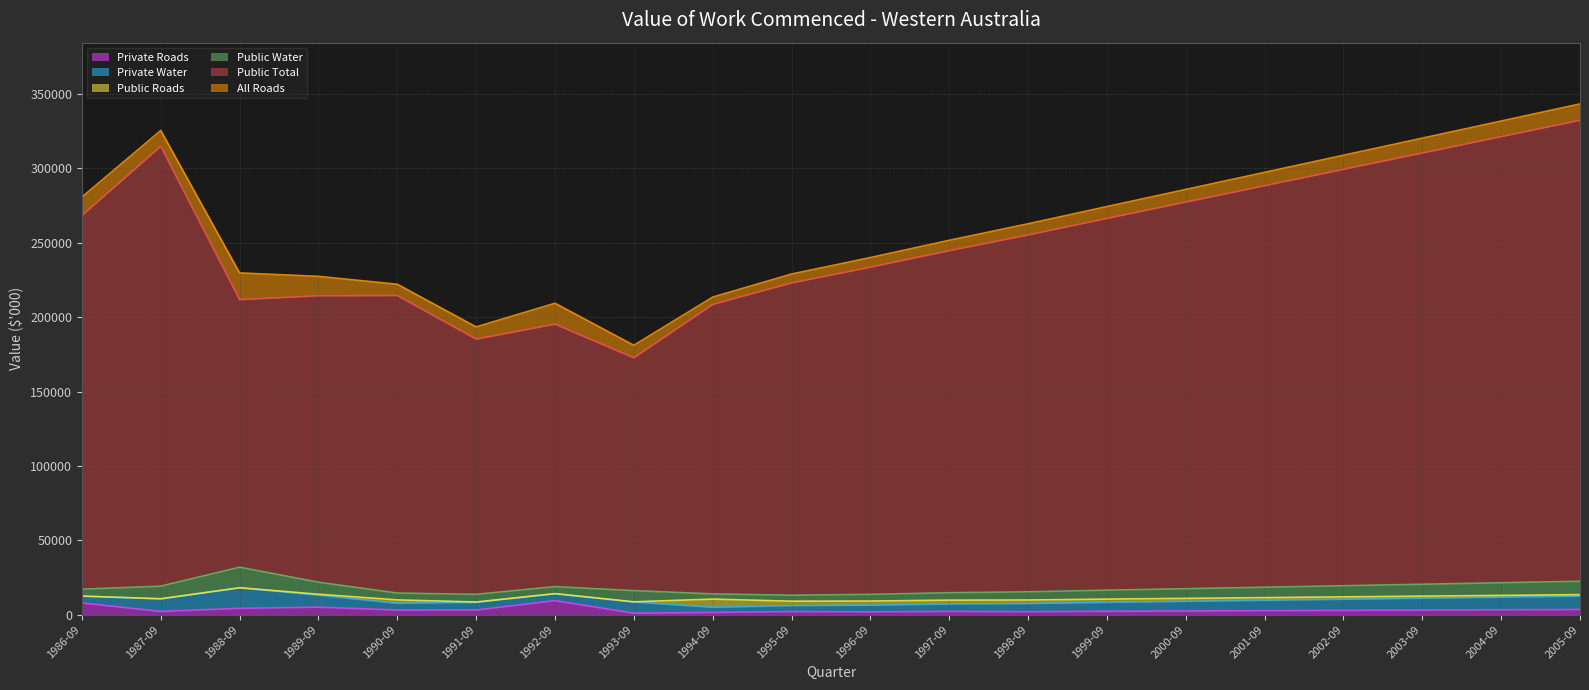

What is the difference between the maximum and second lowest values in the Public Total series?

147153